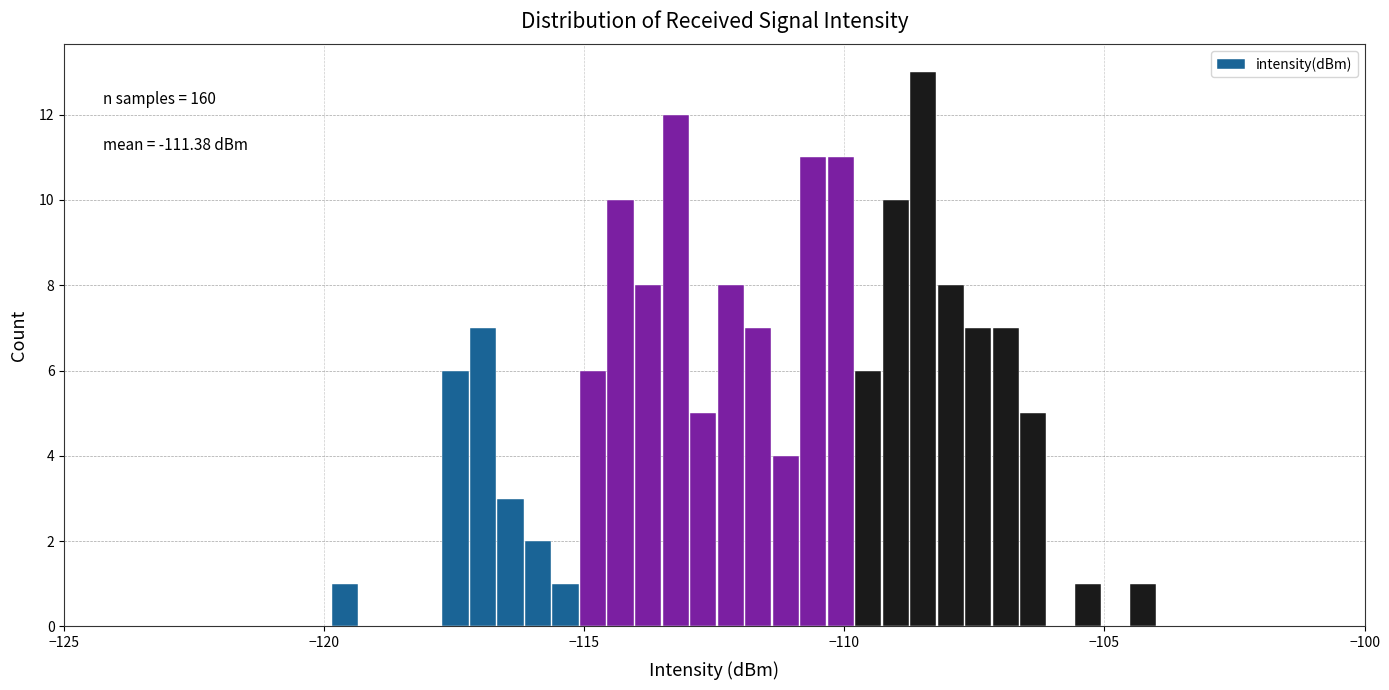

Around what value on the x-axis is the tallest bar? Give the approximate position of its centre, as read against the axis.

-108.5